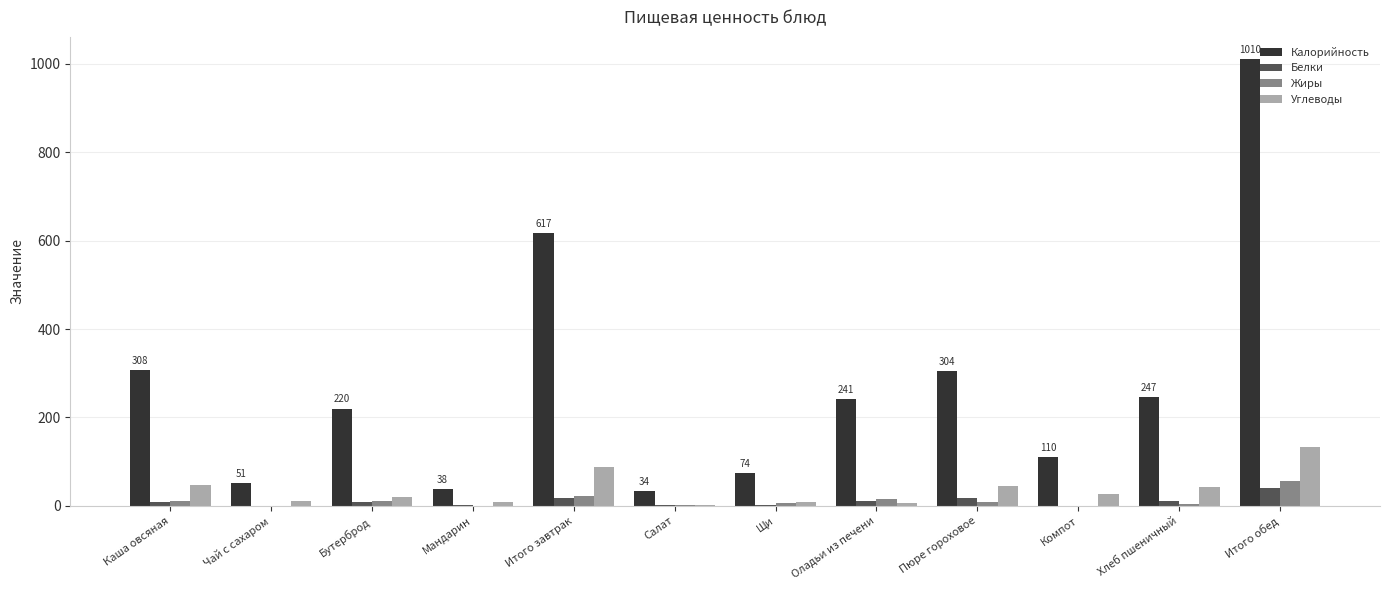

How many groups of bars are there?

12